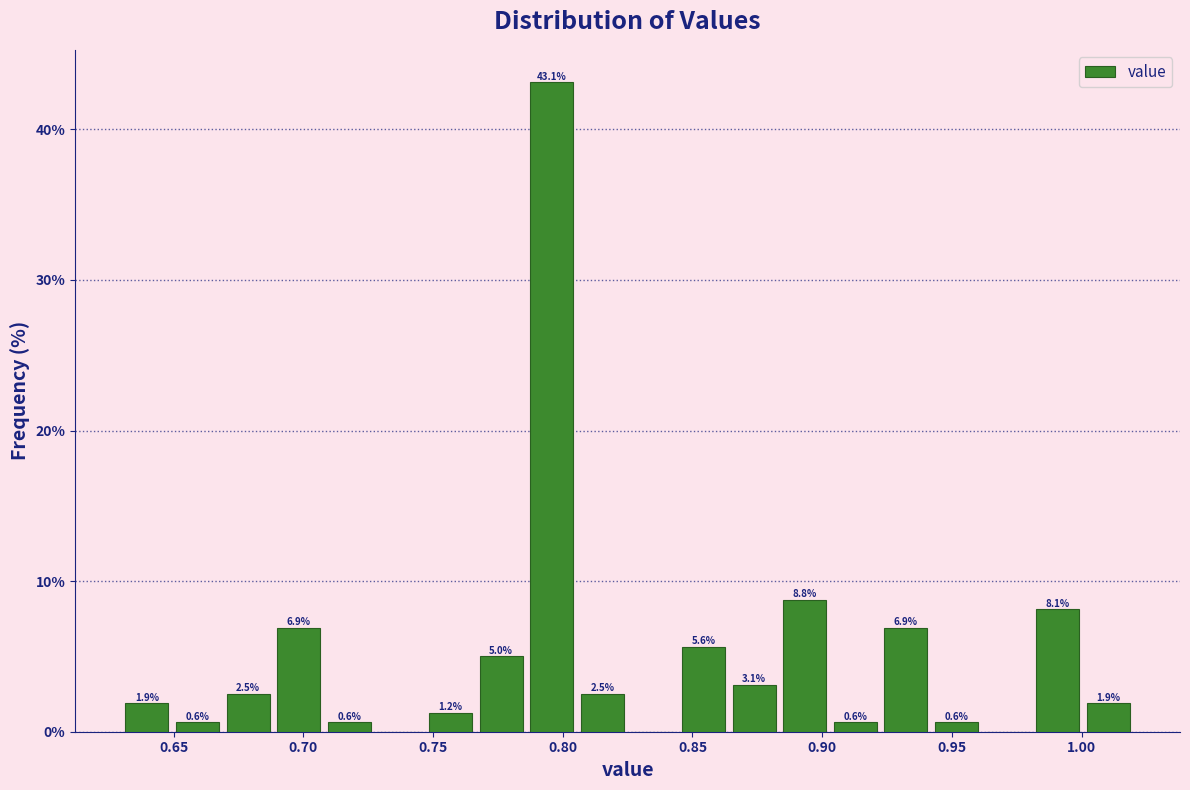

Read against the x-axis, roughly where is the centre of the tallest bar?

0.795